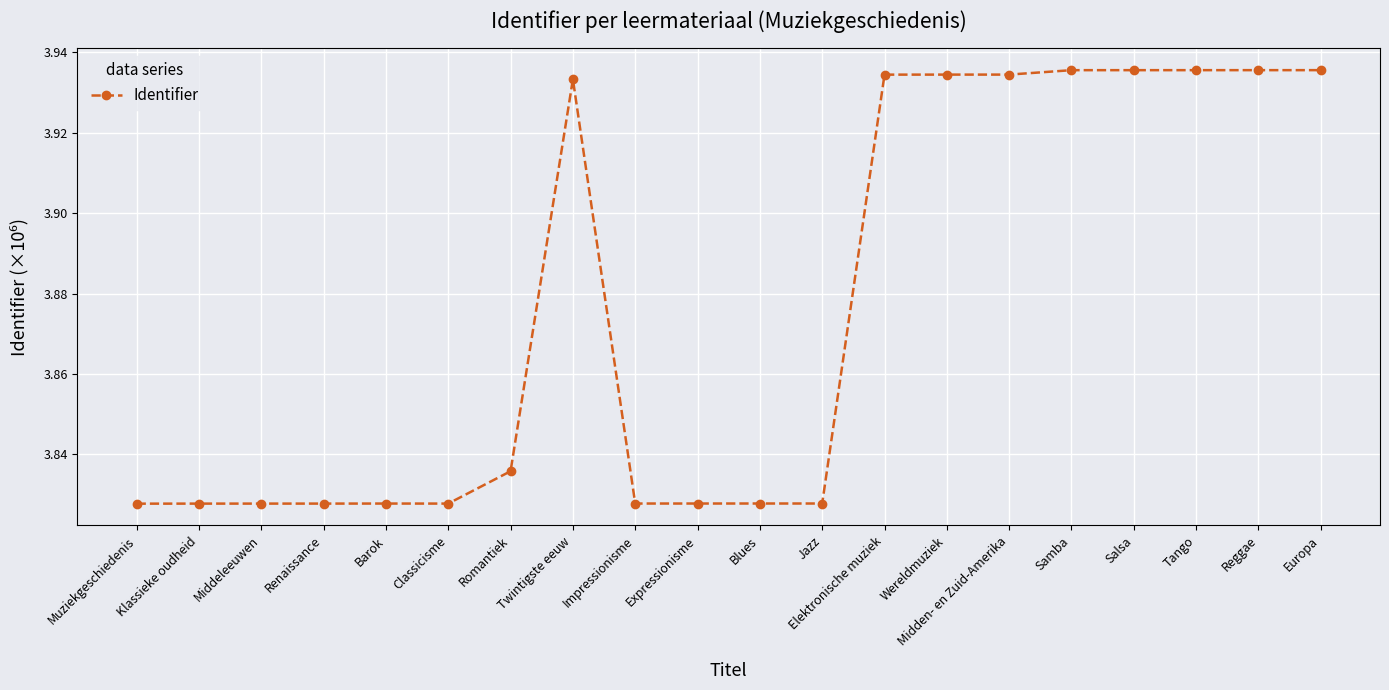

What is the label of the 19th point from the right?

Klassieke oudheid